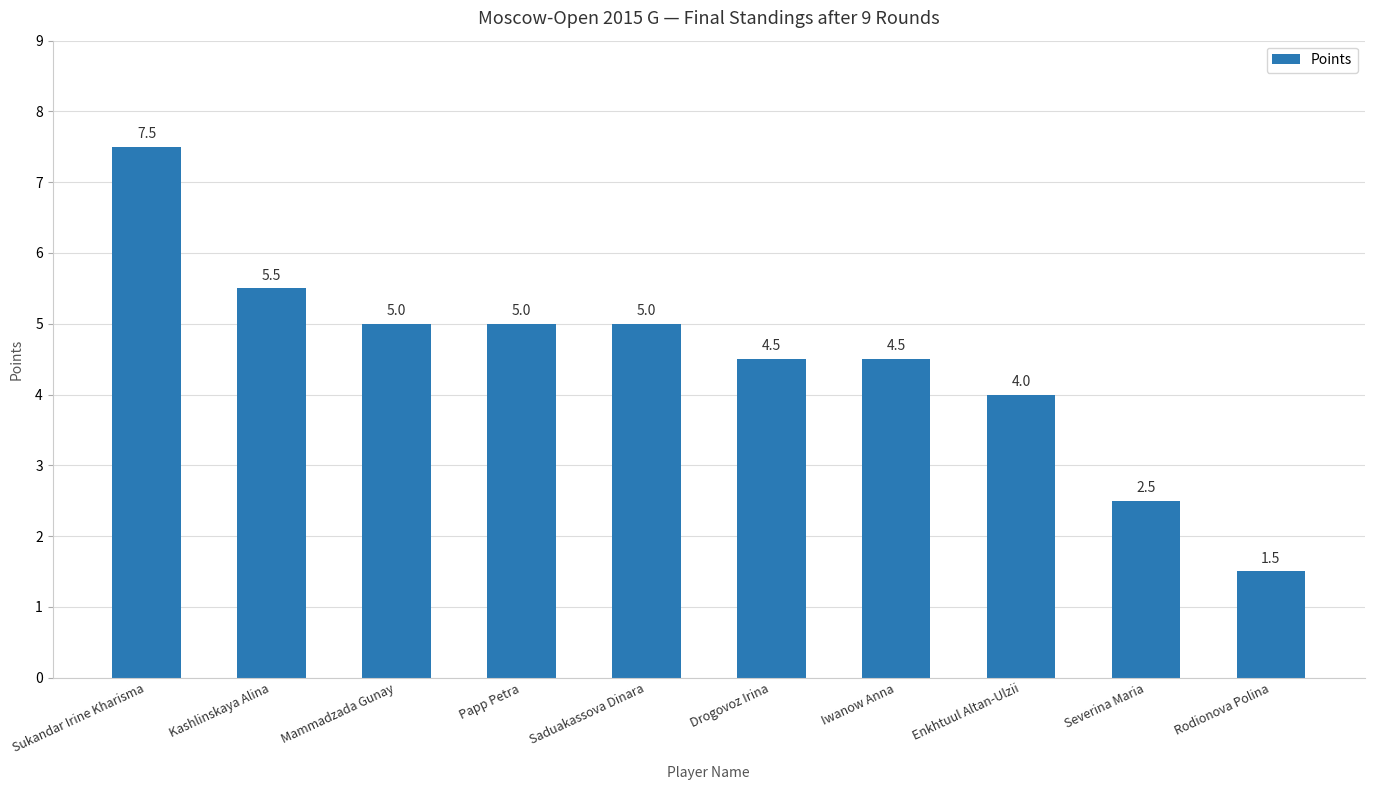

Is it true that the value at Drogovoz Irina is 1.9?

False